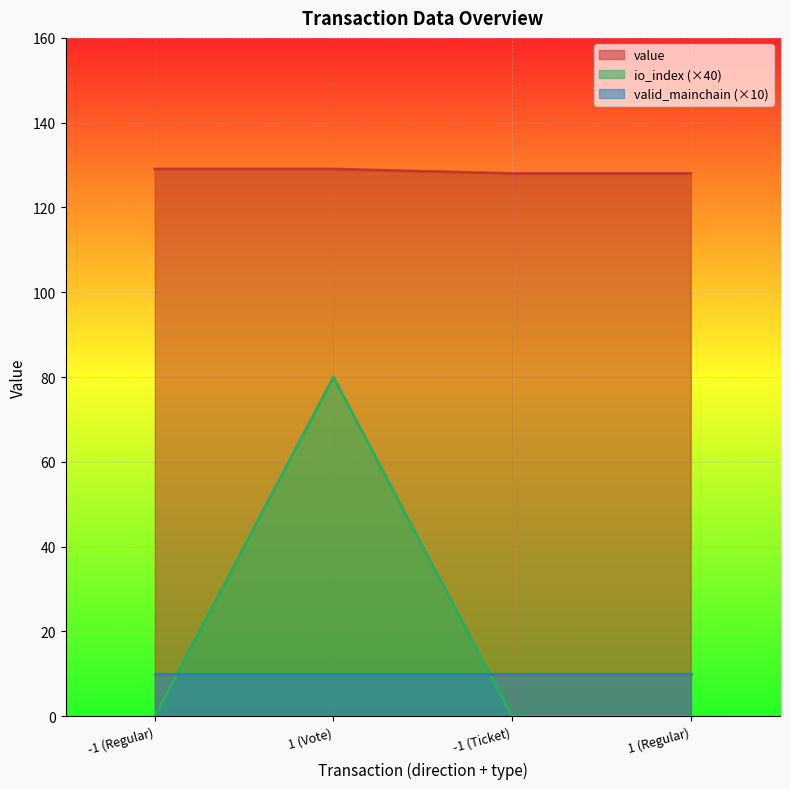

What is the label of the 3rd point from the left?

-1 (Ticket)